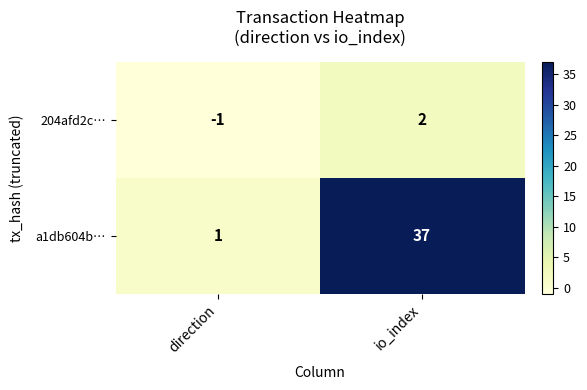

At which label is 204afd2c… closest to 0?

direction